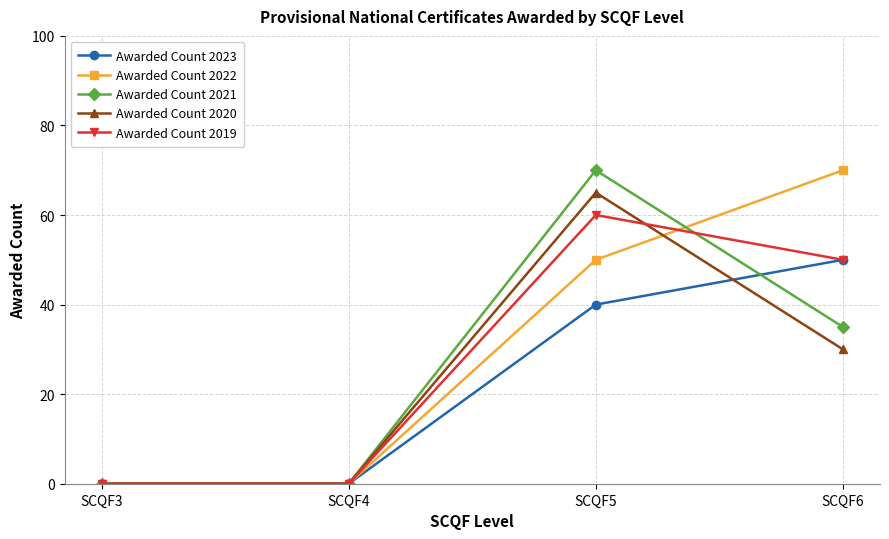

What is the spread (max minus min) of values at SCQF6?

40